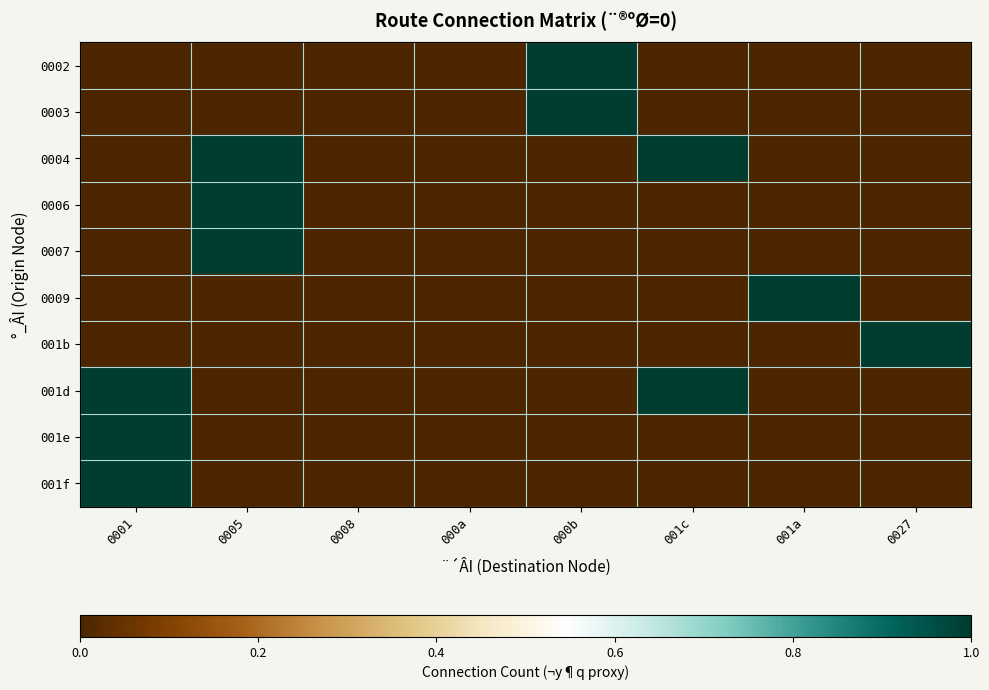

Reading left to right, what are all the values shown in this chart?

0002: 0001=0	0005=0	0008=0	000a=0	000b=1	001c=0	001a=0	0027=0
0003: 0001=0	0005=0	0008=0	000a=0	000b=1	001c=0	001a=0	0027=0
0004: 0001=0	0005=1	0008=0	000a=0	000b=0	001c=1	001a=0	0027=0
0006: 0001=0	0005=1	0008=0	000a=0	000b=0	001c=0	001a=0	0027=0
0007: 0001=0	0005=1	0008=0	000a=0	000b=0	001c=0	001a=0	0027=0
0009: 0001=0	0005=0	0008=0	000a=0	000b=0	001c=0	001a=1	0027=0
001b: 0001=0	0005=0	0008=0	000a=0	000b=0	001c=0	001a=0	0027=1
001d: 0001=1	0005=0	0008=0	000a=0	000b=0	001c=1	001a=0	0027=0
001e: 0001=1	0005=0	0008=0	000a=0	000b=0	001c=0	001a=0	0027=0
001f: 0001=1	0005=0	0008=0	000a=0	000b=0	001c=0	001a=0	0027=0